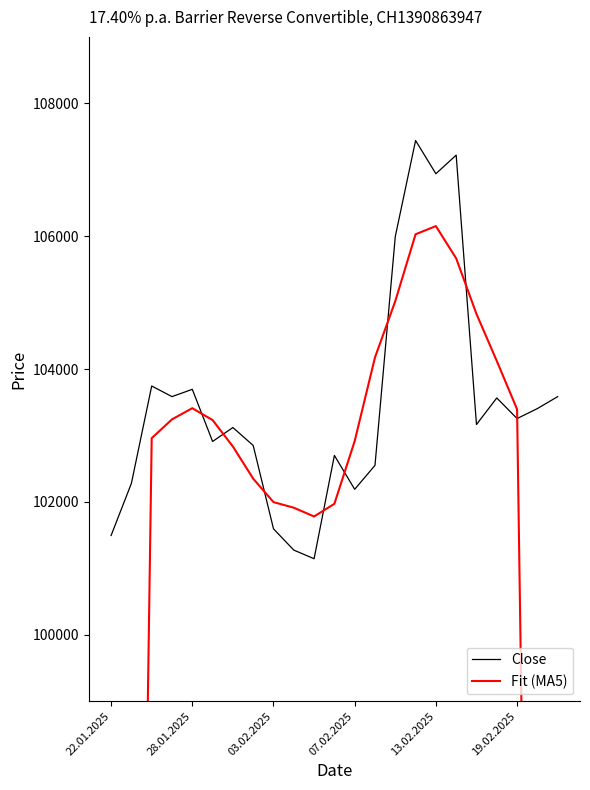

The value of Close at 19.02.2025 is 103255. True or false?

True